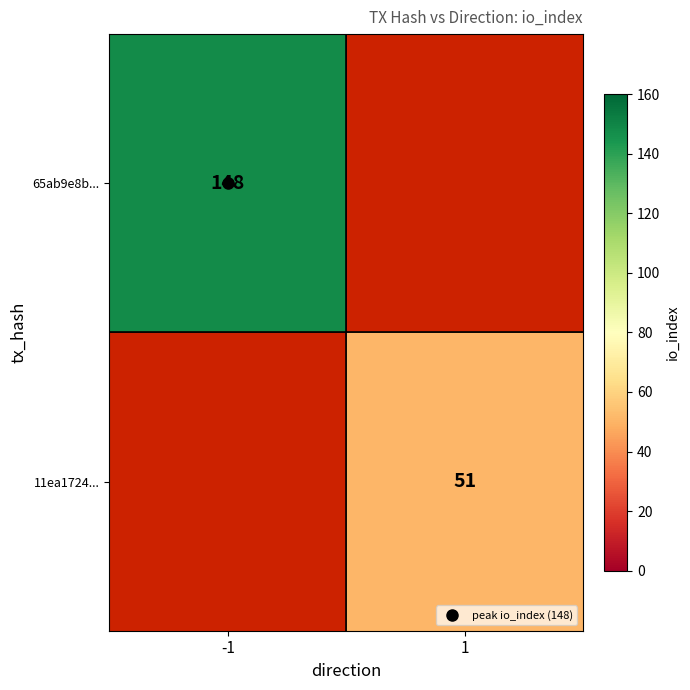

Which label corresponds to the largest value in the chart?

-1